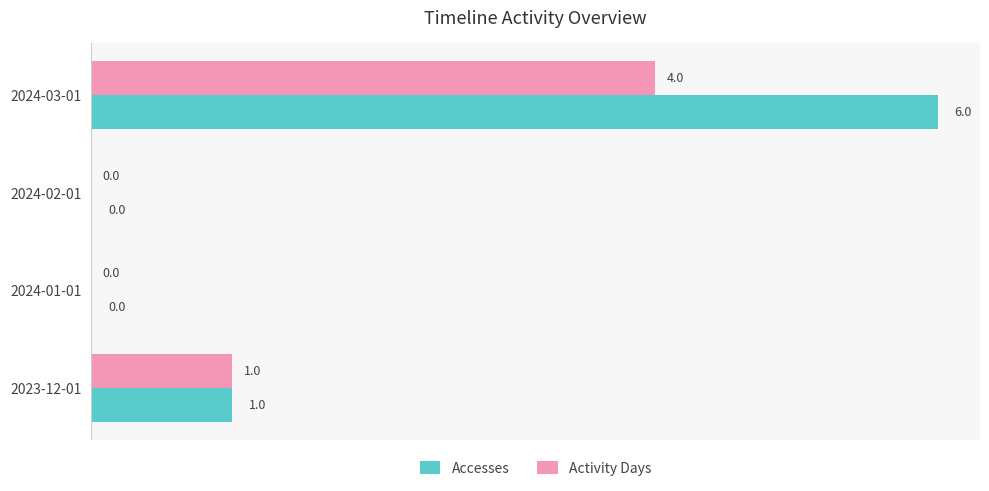

Which category has the highest value in the Accesses series?

2024-03-01